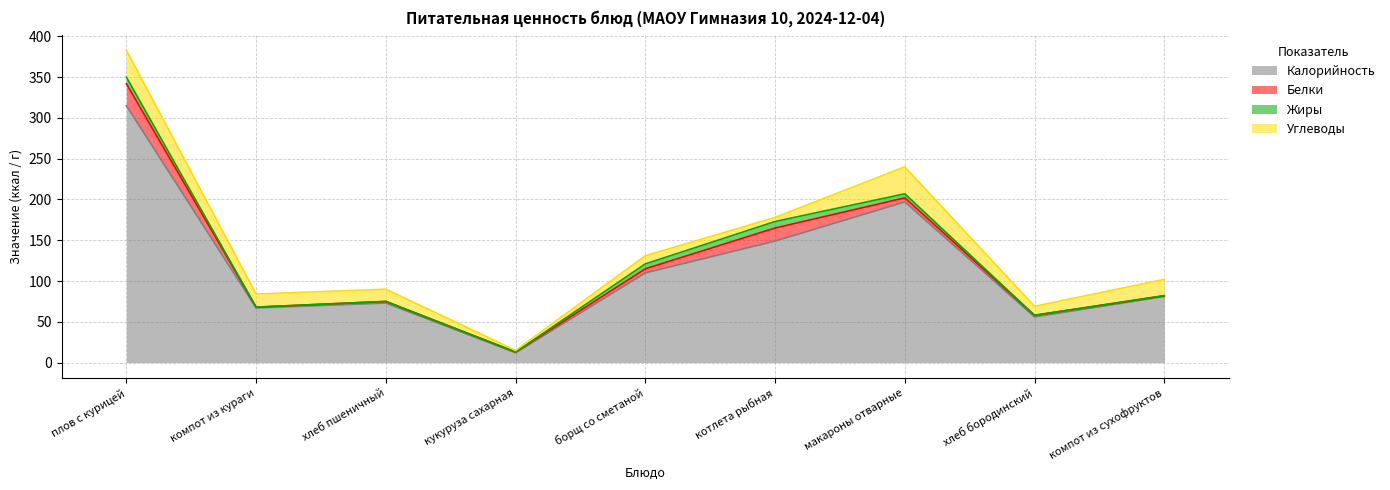

What are all the series names shown in the legend?

Калорийность, Белки, Жиры, Углеводы